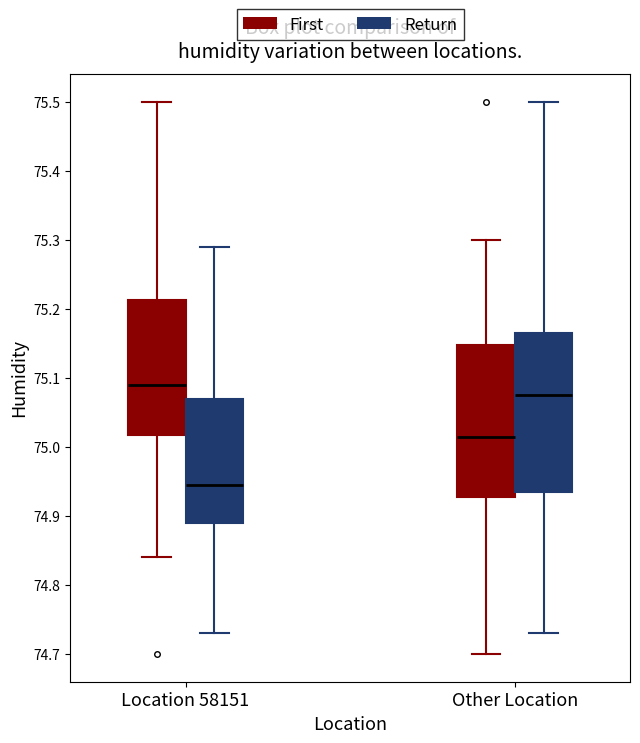

Which box has the lowest median line?

Location 58151 (Return)